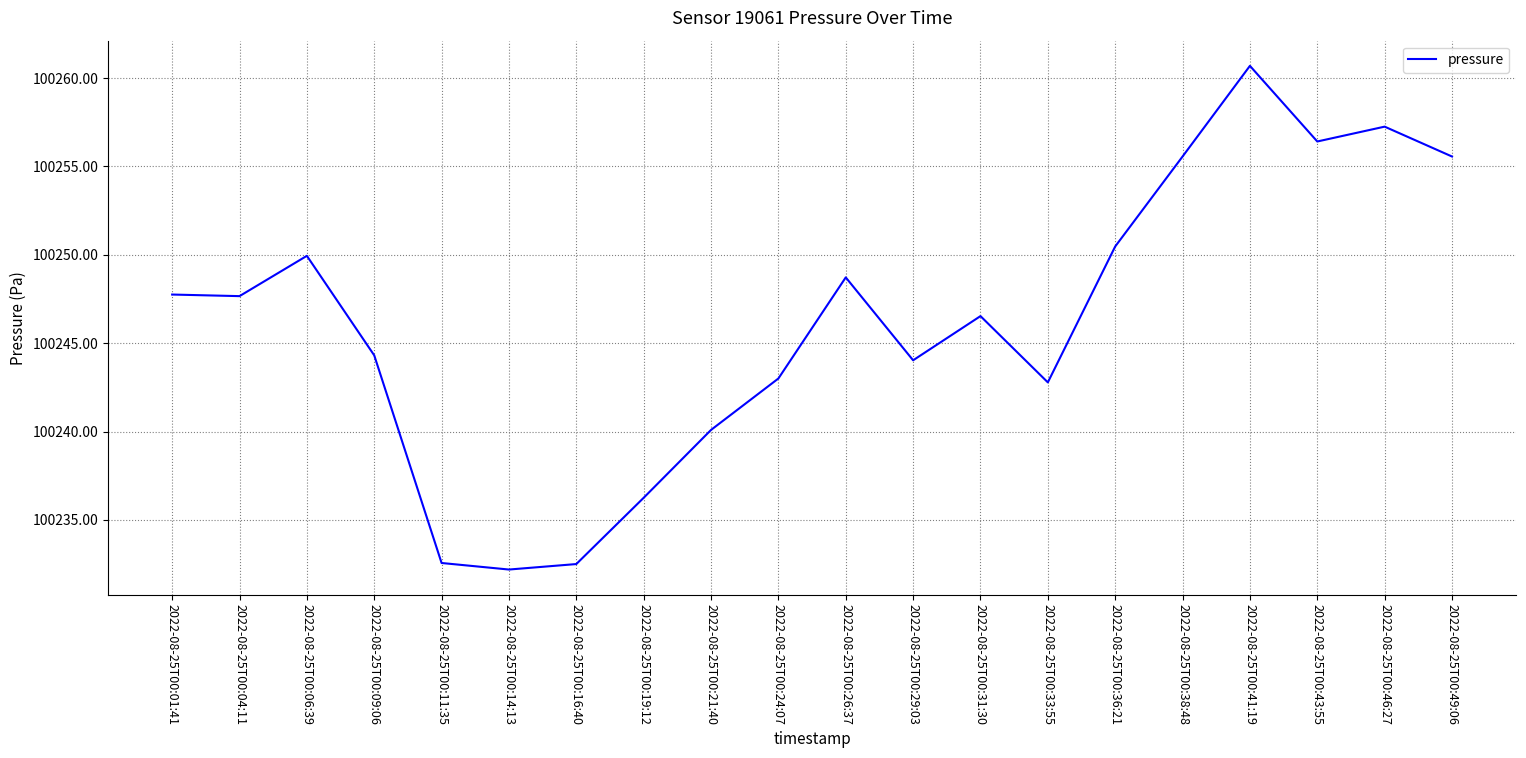

What position from the left is 2022-08-25T00:01:41?

1